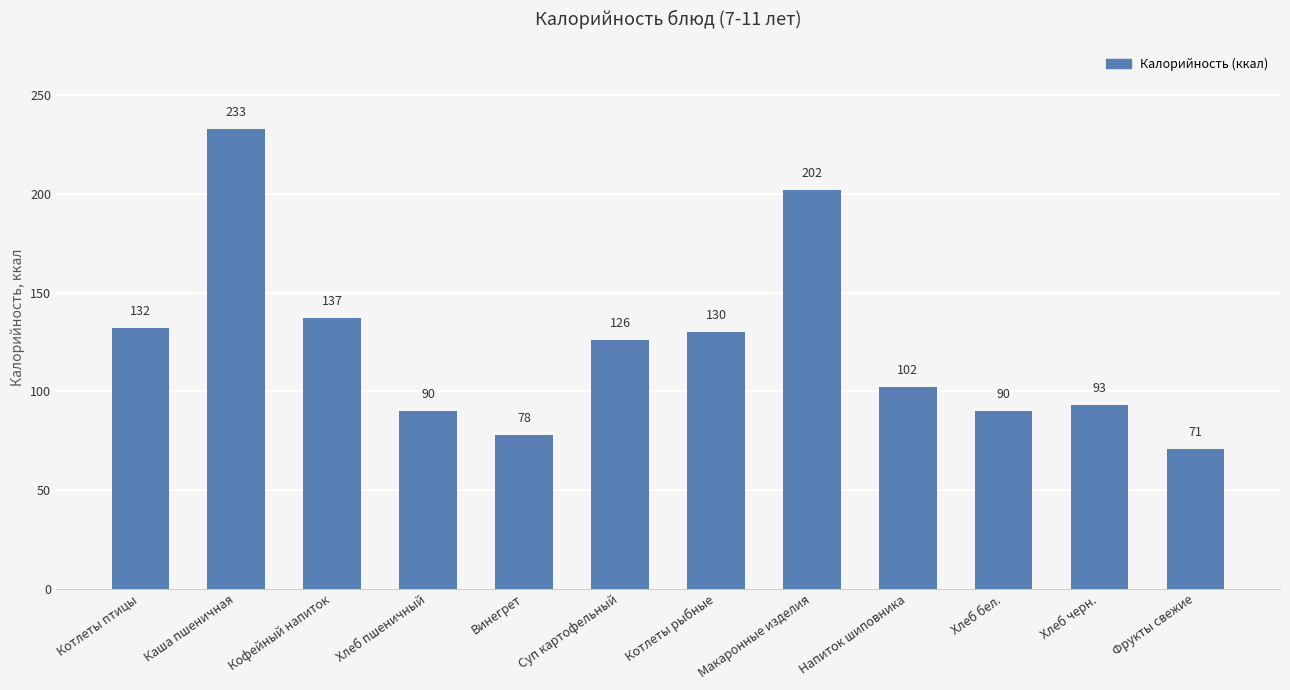

What is the change in value from Котлеты рыбные to Хлеб бел.?

-40